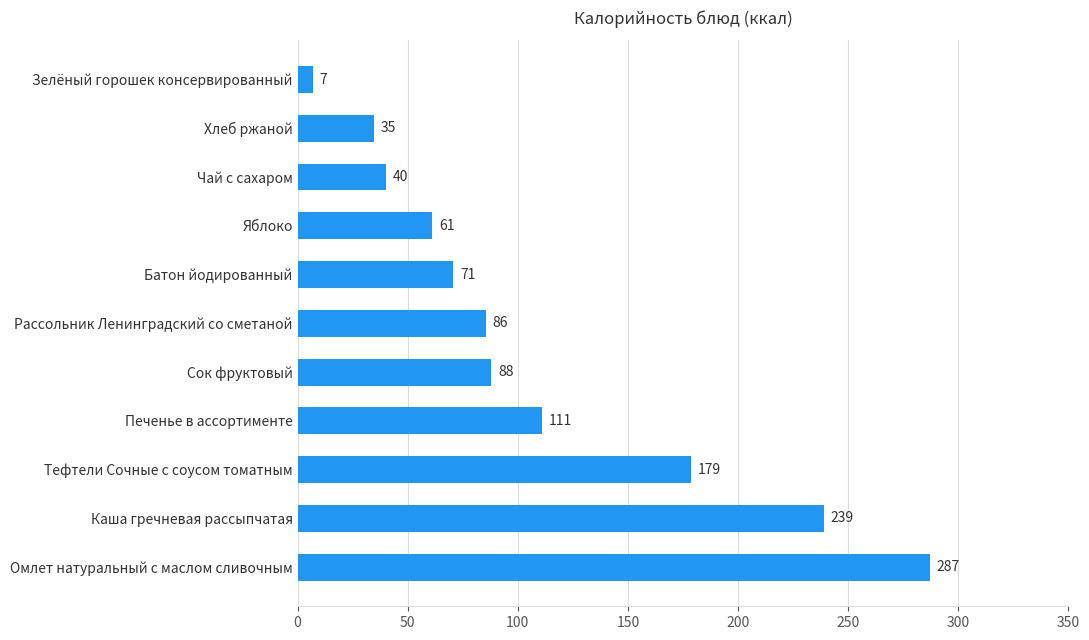

Where is the data nearest to the value 146?

Тефтели Сочные с соусом томатным